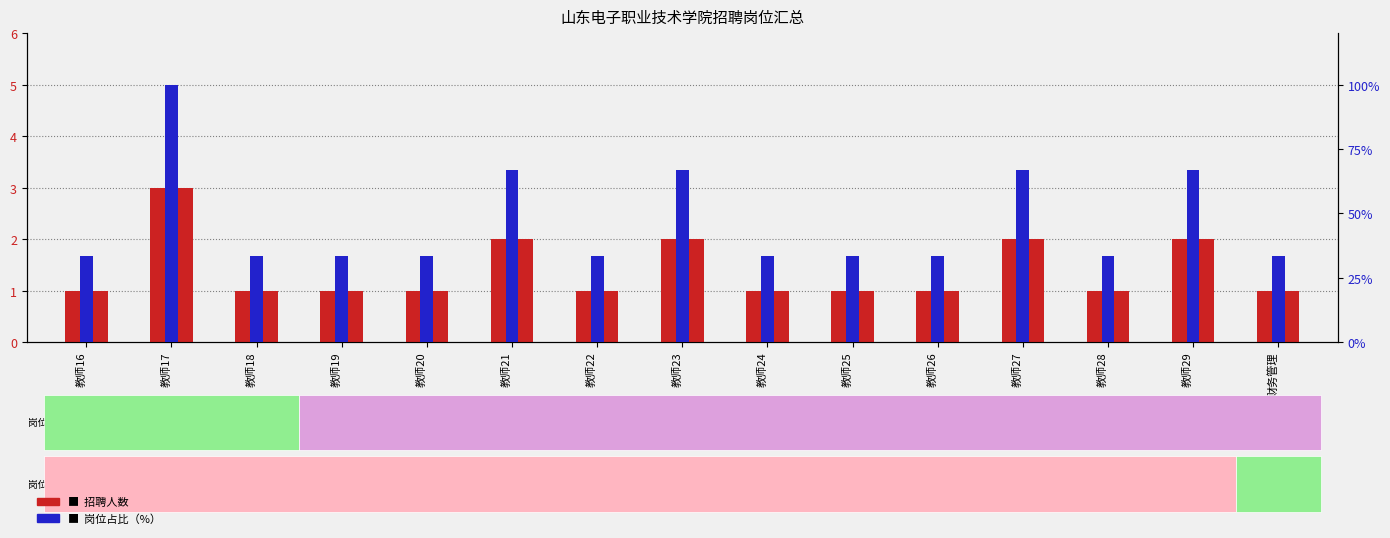

Between 教师29 and 教师16, which is larger?

教师29